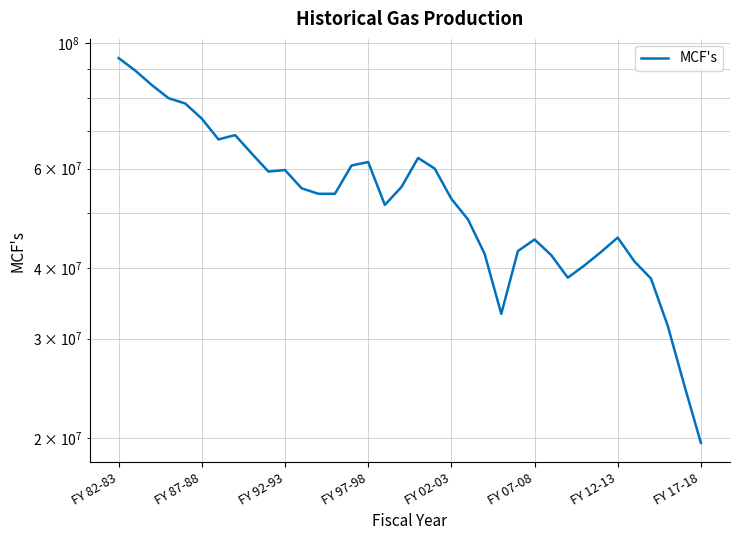

What position from the left is 31?

32